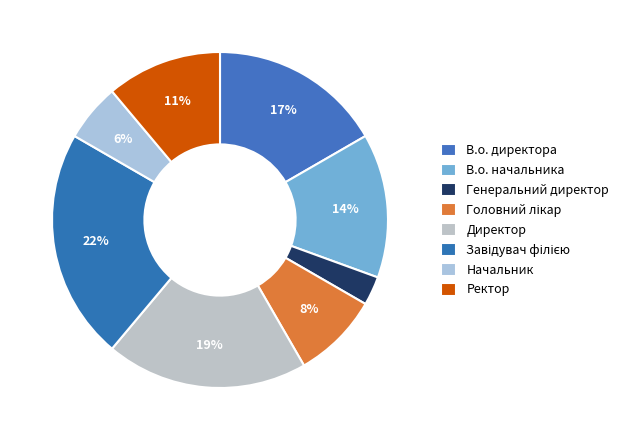

How many slices are in this pie chart?

8